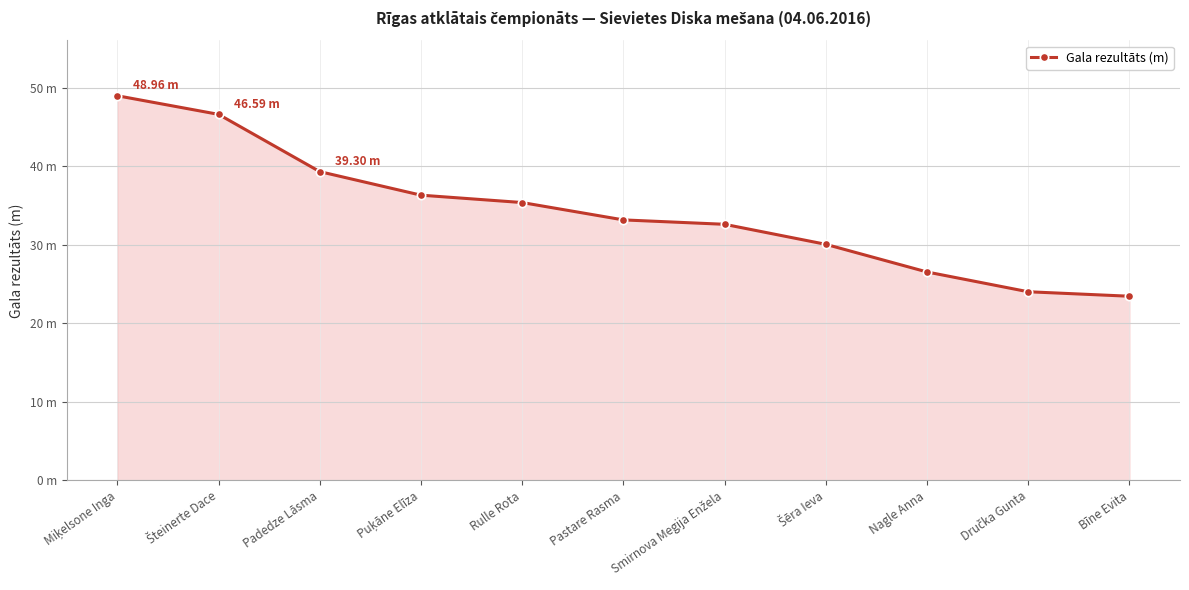

Does the chart have visible grid lines?

Yes